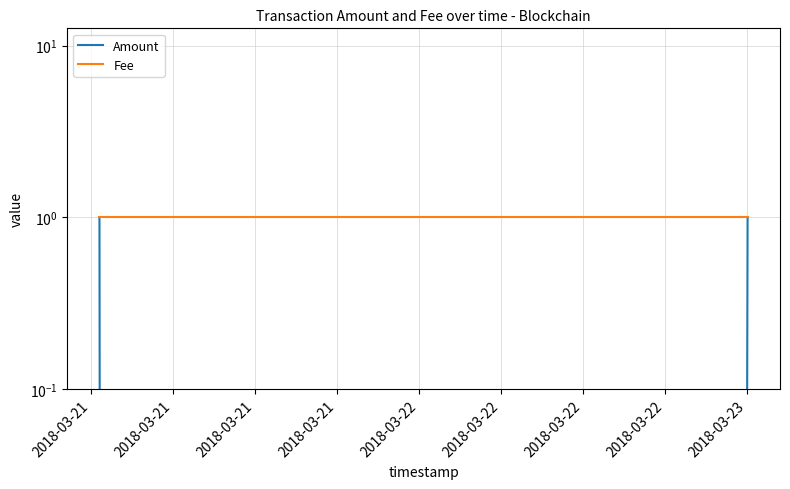

How many series are shown in this chart?

2